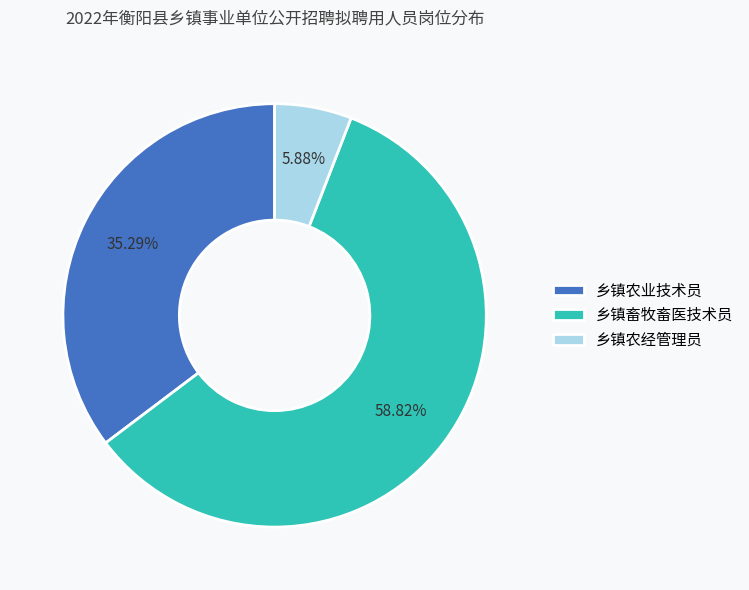

To the nearest percent, what is the difference between the 乡镇农业技术员 and 乡镇畜牧畜医技术员 slice percentages?

24%